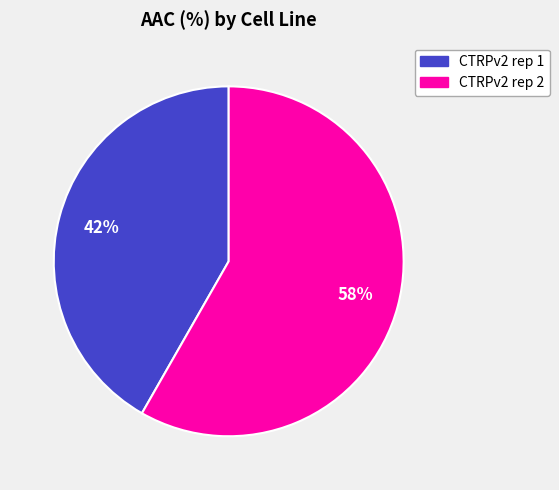

Do CTRPv2 rep 1 and CTRPv2 rep 2 together represent more than half of the pie?

Yes